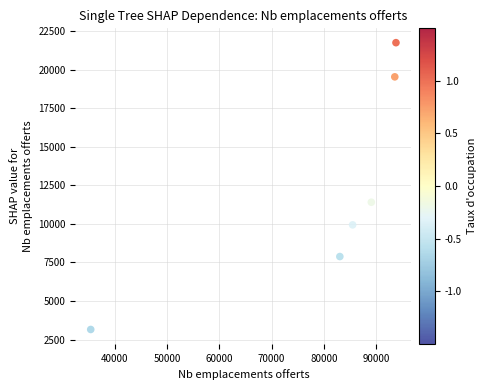

What is the range of X values (max minus min)?

58343.0